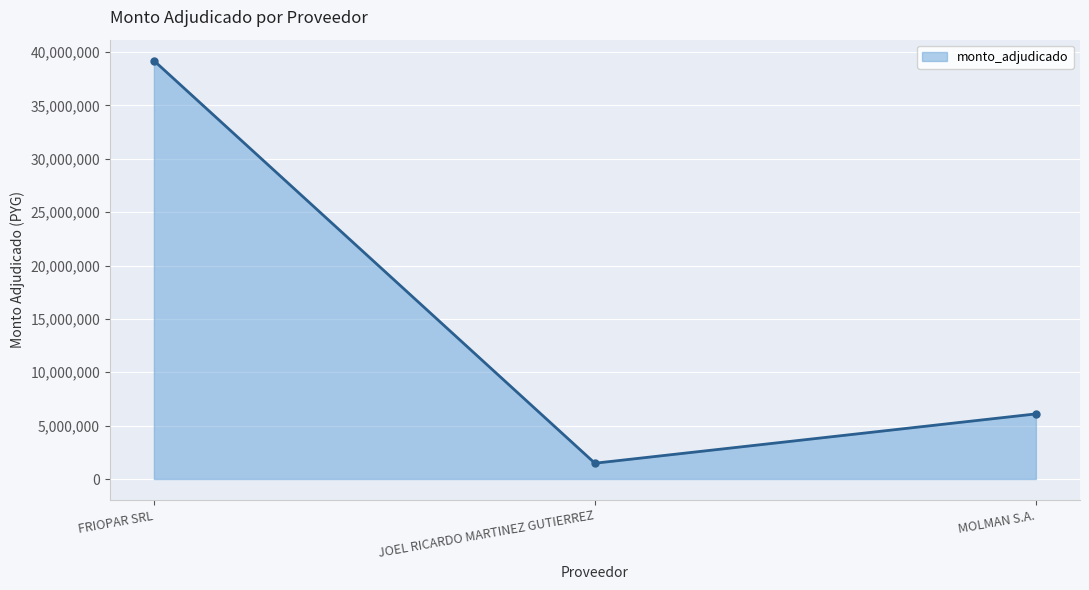

Reading right to left, what are all the values shown in this chart?

MOLMAN S.A.=6100000	JOEL RICARDO MARTINEZ GUTIERREZ=1480000	FRIOPAR SRL=39200000